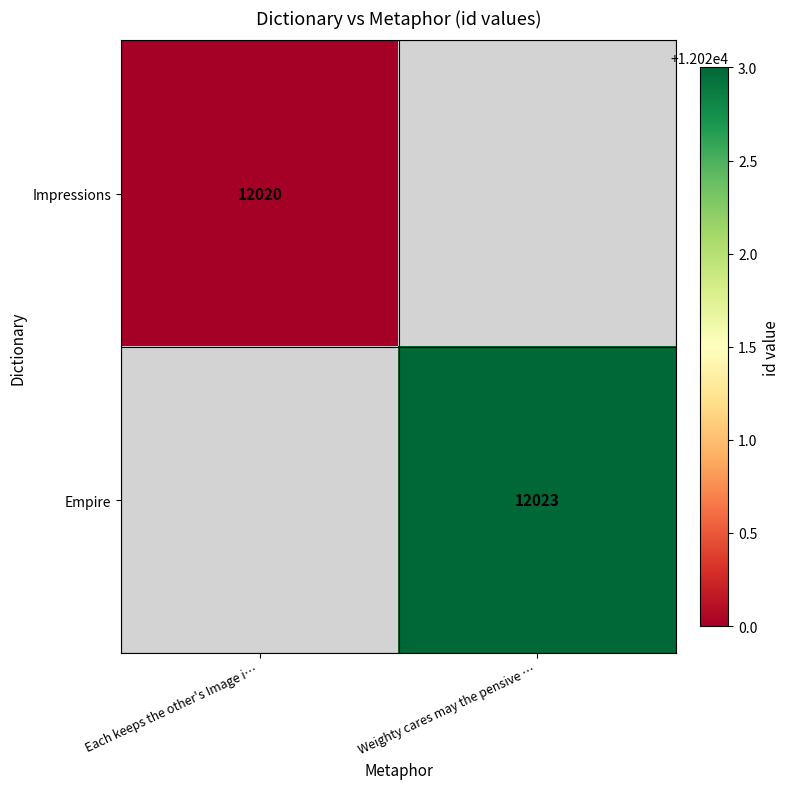

True or false: Empire has a value of 12023 at Weighty cares may the pensive ….

True